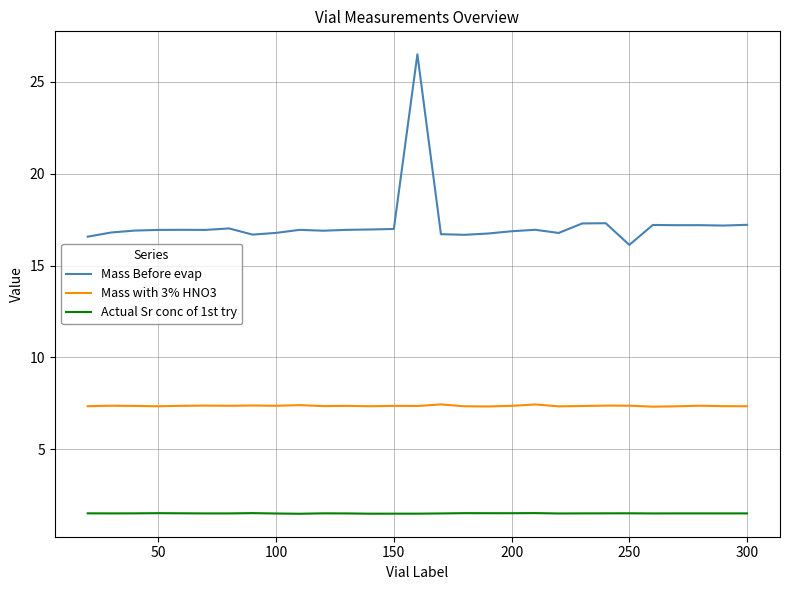

In Mass with 3% HNO3, how many points are higher than both neighbors (excluding endpoints)?

10